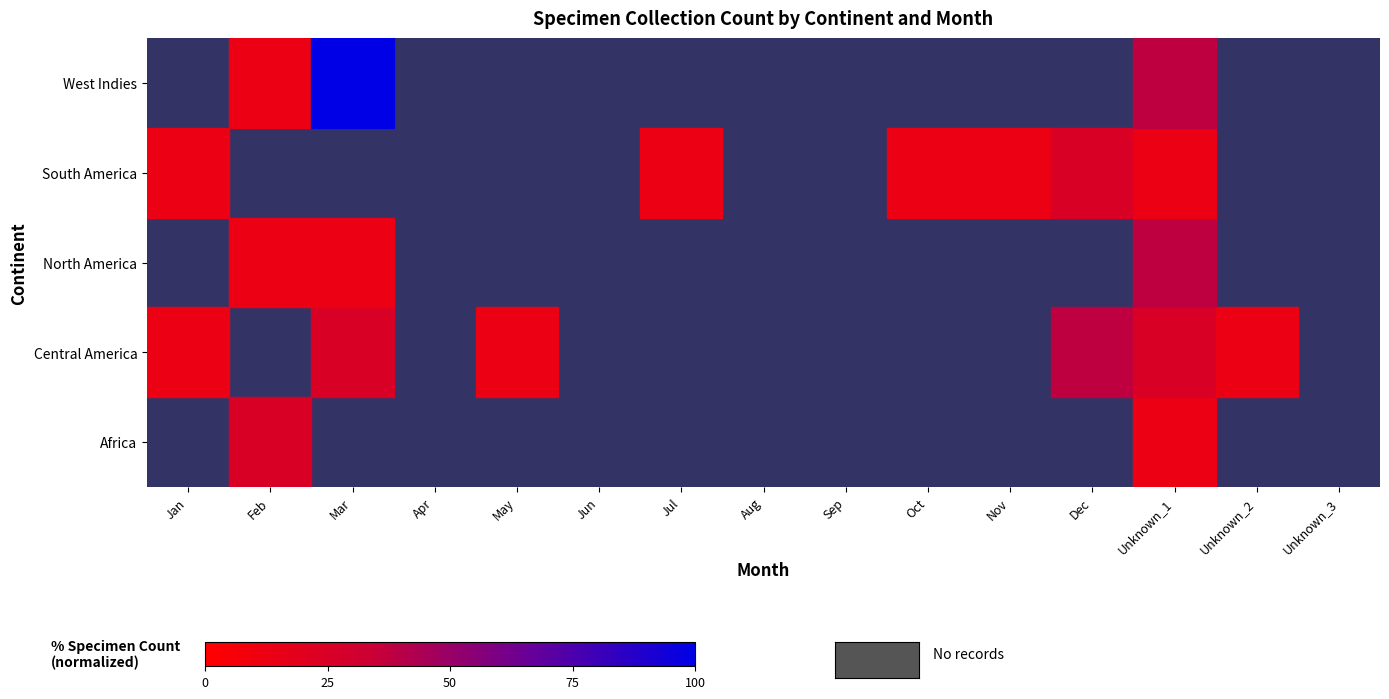

True or false: Central America has a value of 6.2 at Unknown_2.

False